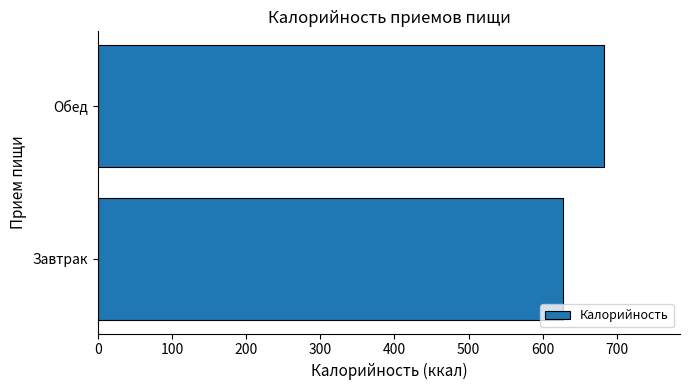

Is it true that the value at Завтрак is 627.1?

True